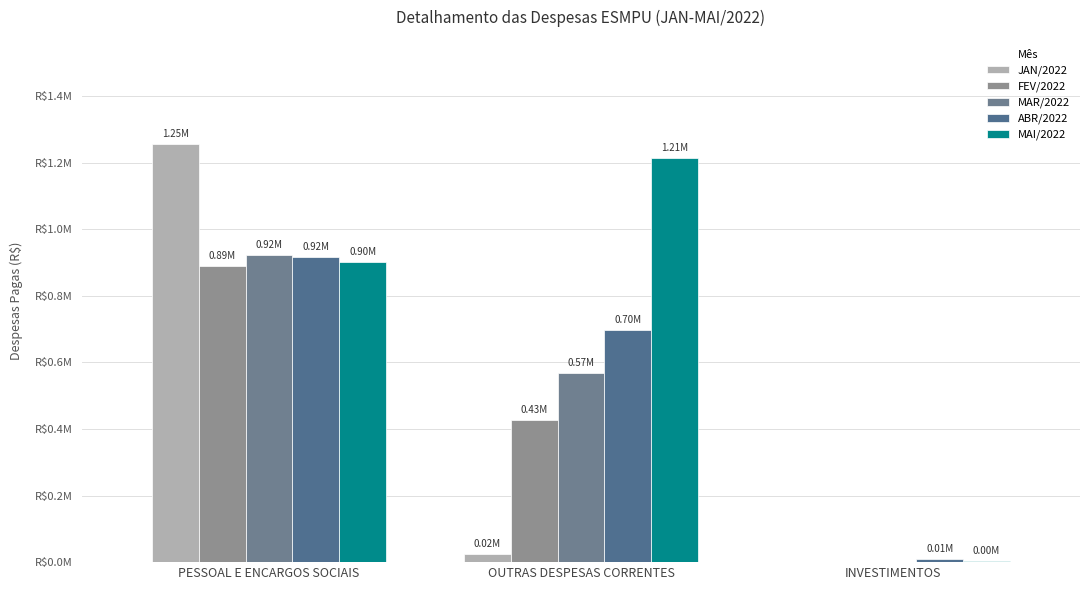

Where does the MAI/2022 series first go above 902136?

PESSOAL E ENCARGOS SOCIAIS